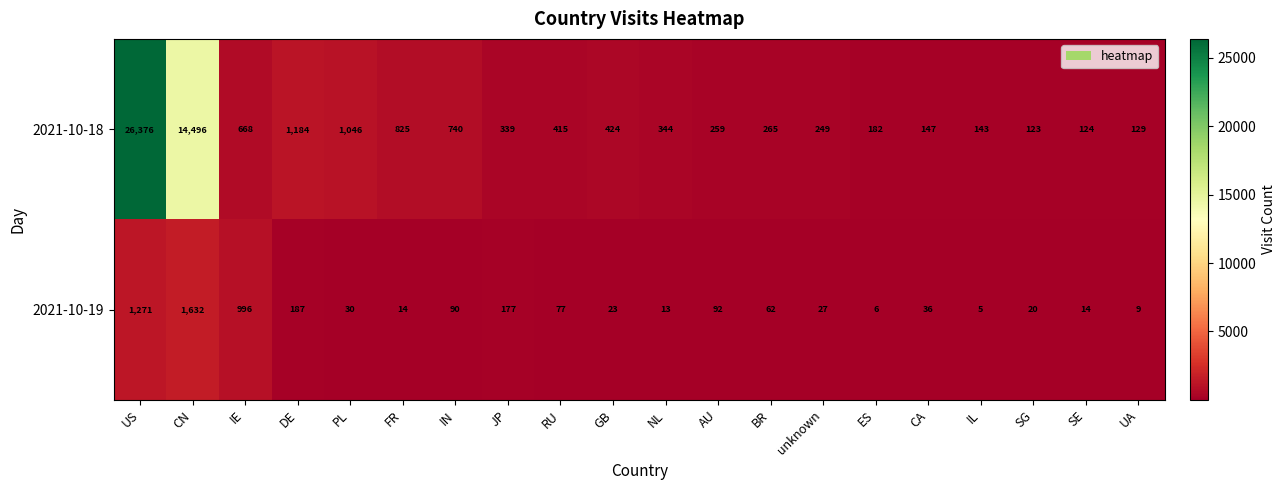

List the series in order of their overall mean, lowest first.

2021-10-19, 2021-10-18